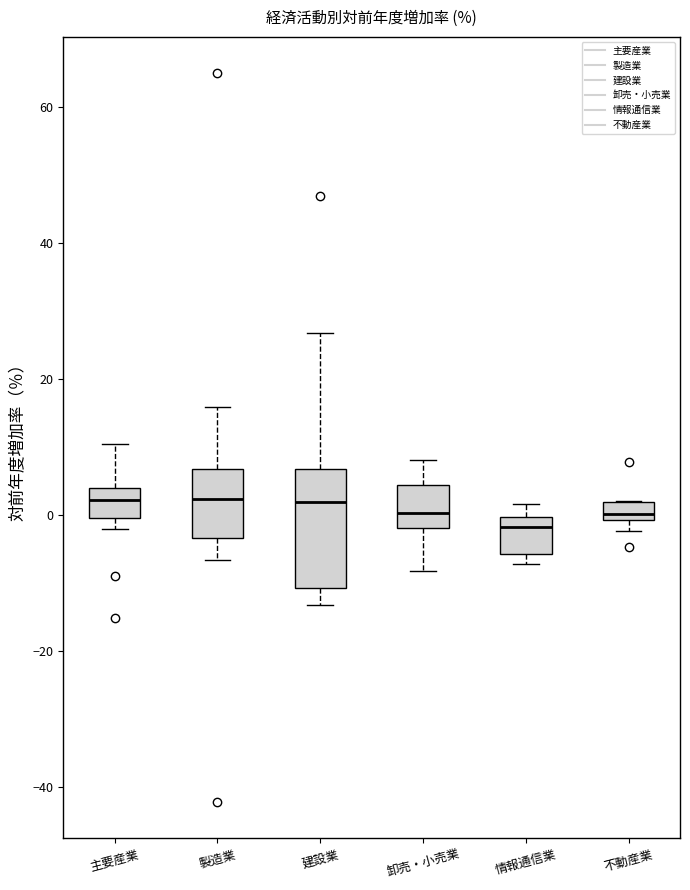

Where does the median line of the box for 卸売・小売業 sit on the y-axis? The values are not printed on the chart, so give them approximately, as read against the axis.

0